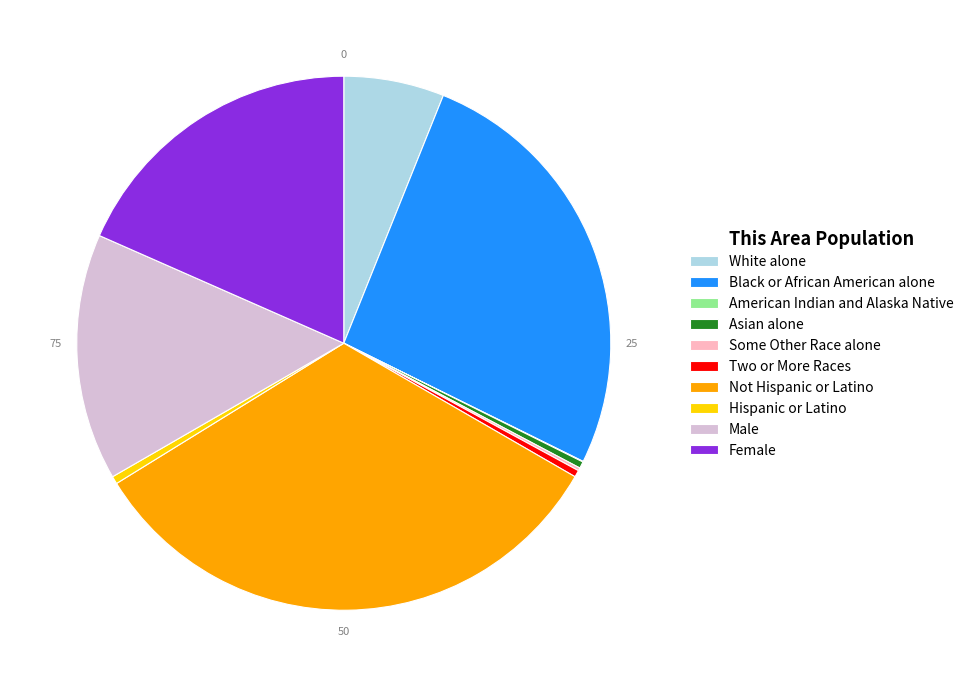

Combined, do Two or More Races and Asian alone account for over 50%?

No